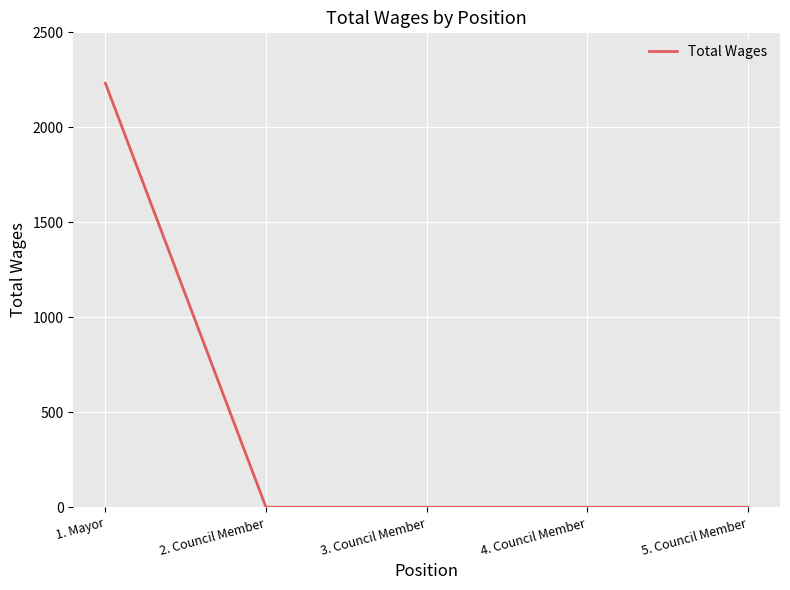

Which category has the highest value across all series?

1. Mayor